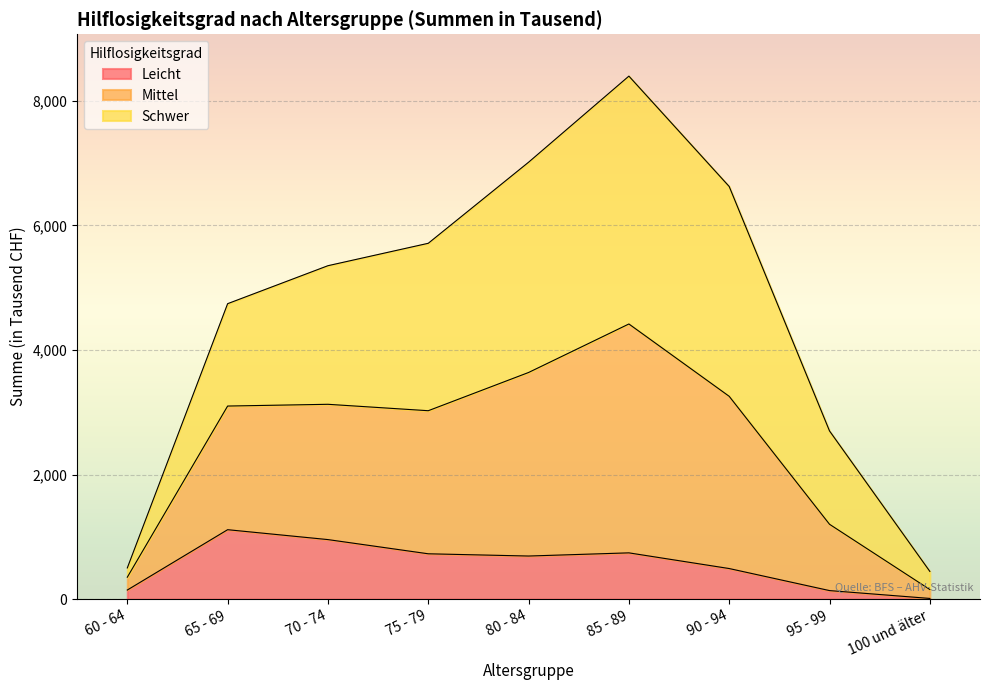

What is the label of the 9th point from the left?

100 und älter